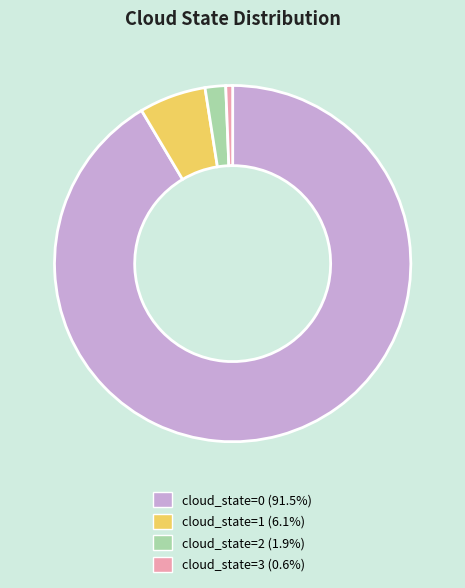

Is the sum of cloud_state=2 (1.9%) and cloud_state=1 (6.1%) greater than half?

No